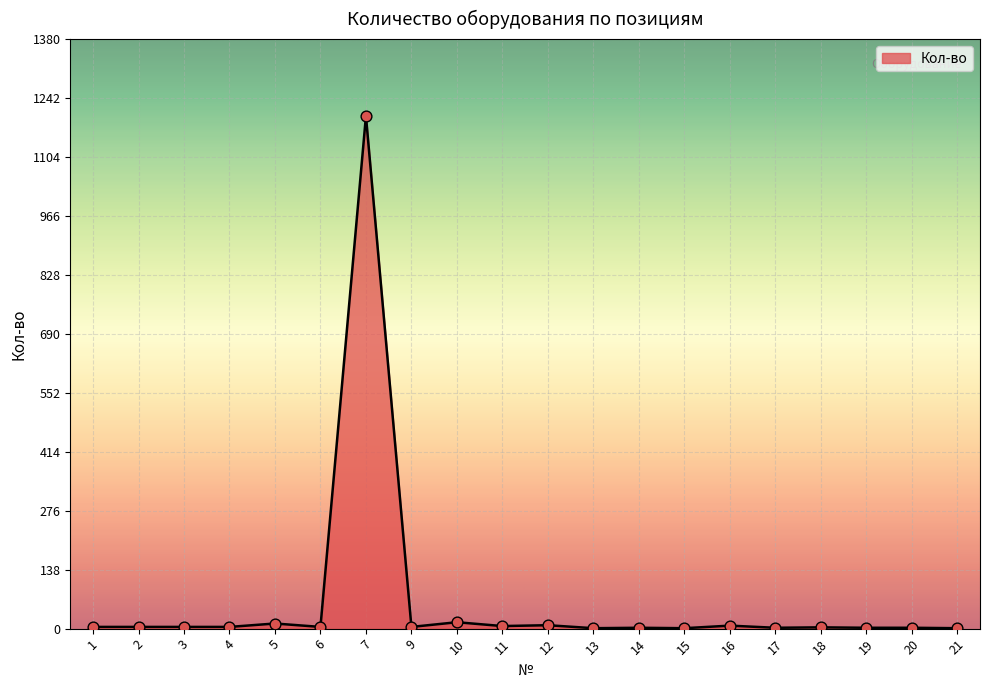

What is the change in value from 16 to 21?

-6